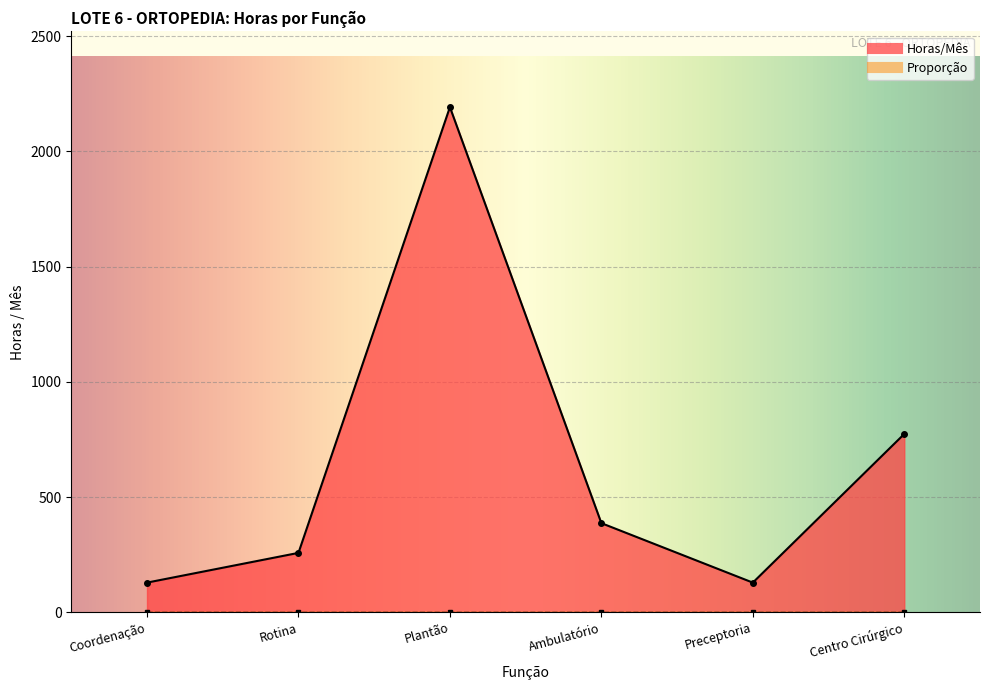

Count the number of values greater than 387.

2